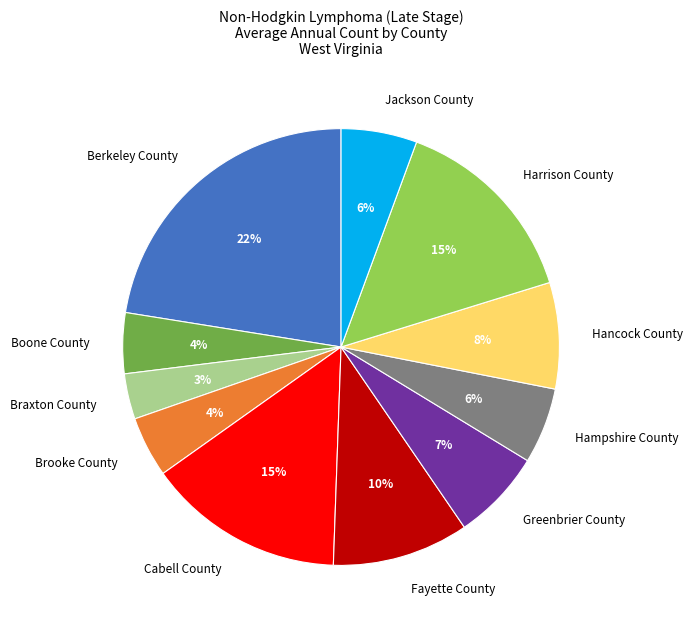

True or false: Boone County accounts for 4% of the total.

True